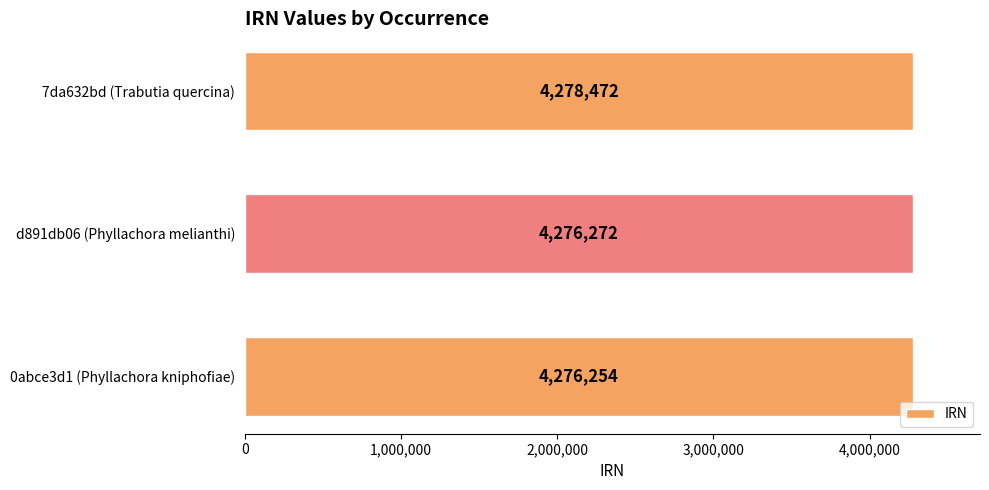

List the labels in order of value, largest first.

7da632bd (Trabutia quercina), d891db06 (Phyllachora melianthi), 0abce3d1 (Phyllachora kniphofiae)